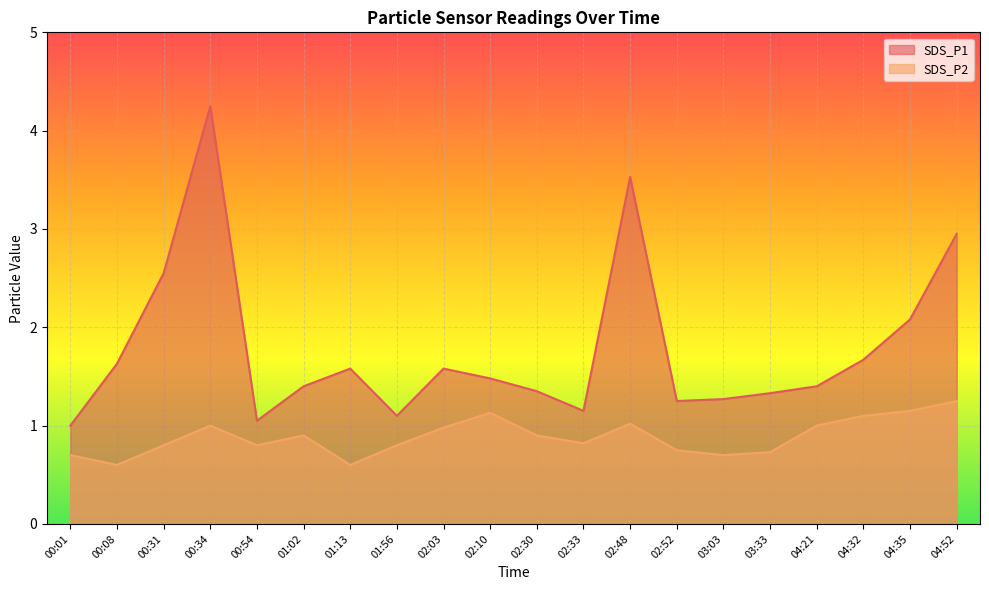

How many distinct data groups are displayed?

2